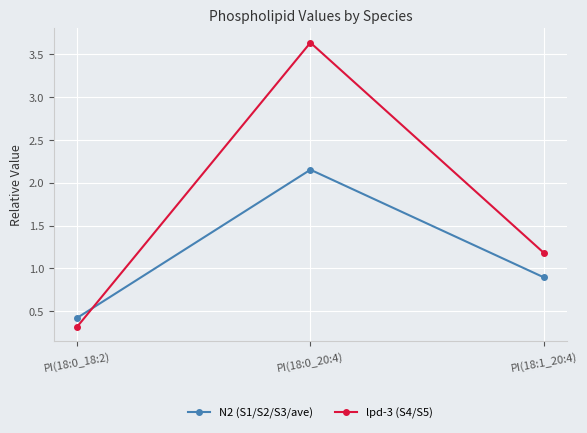

Between PI(18:0_18:2) and PI(18:1_20:4), which series saw the biggest shift?

lpd-3 (S4/S5)